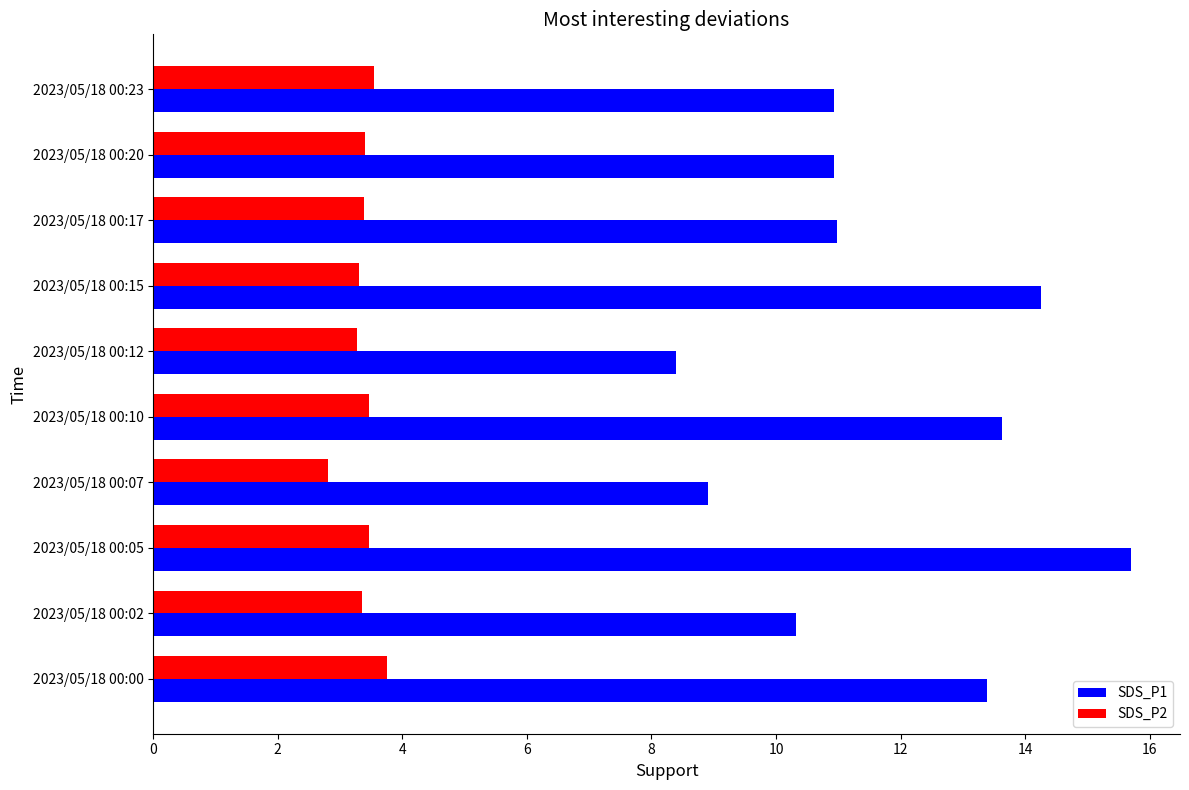

What is the average value of the SDS_P1 series?

11.7